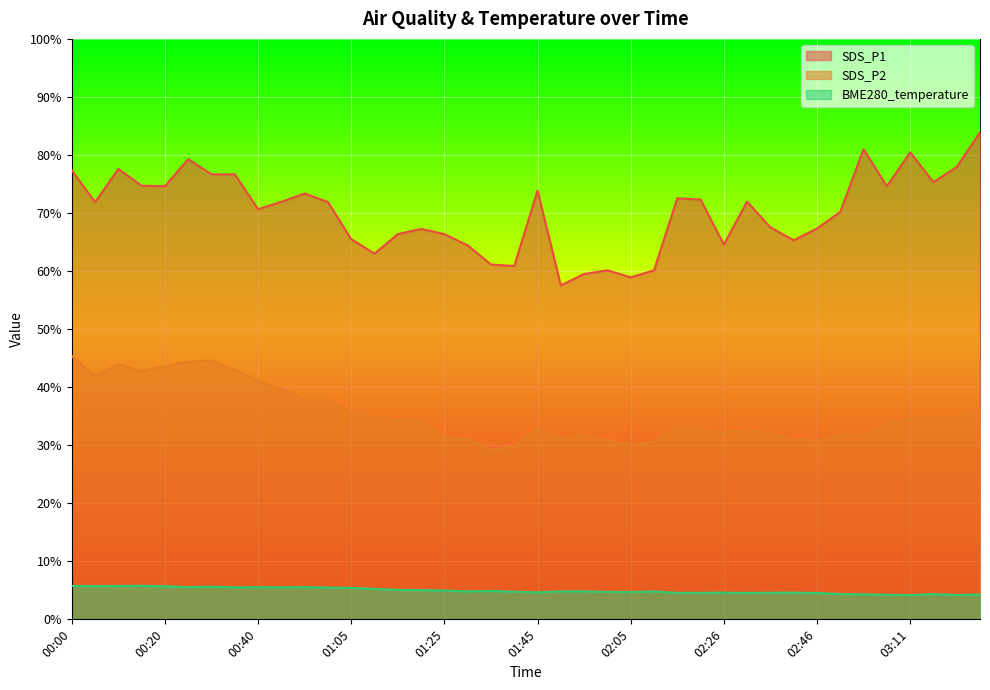

What is the greatest value displayed?

83.9